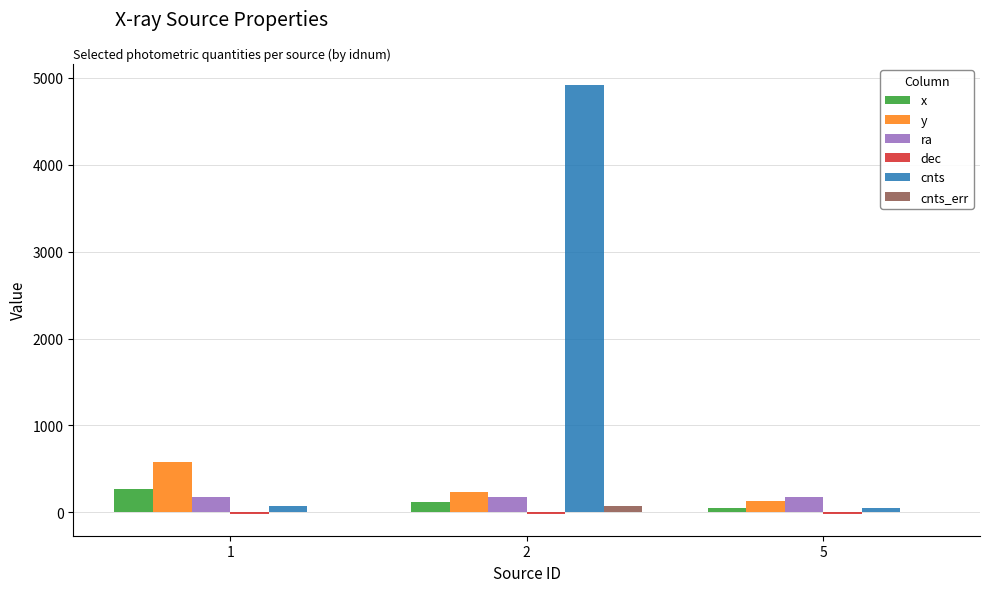

Which series changed the most between 1 and 5?

y